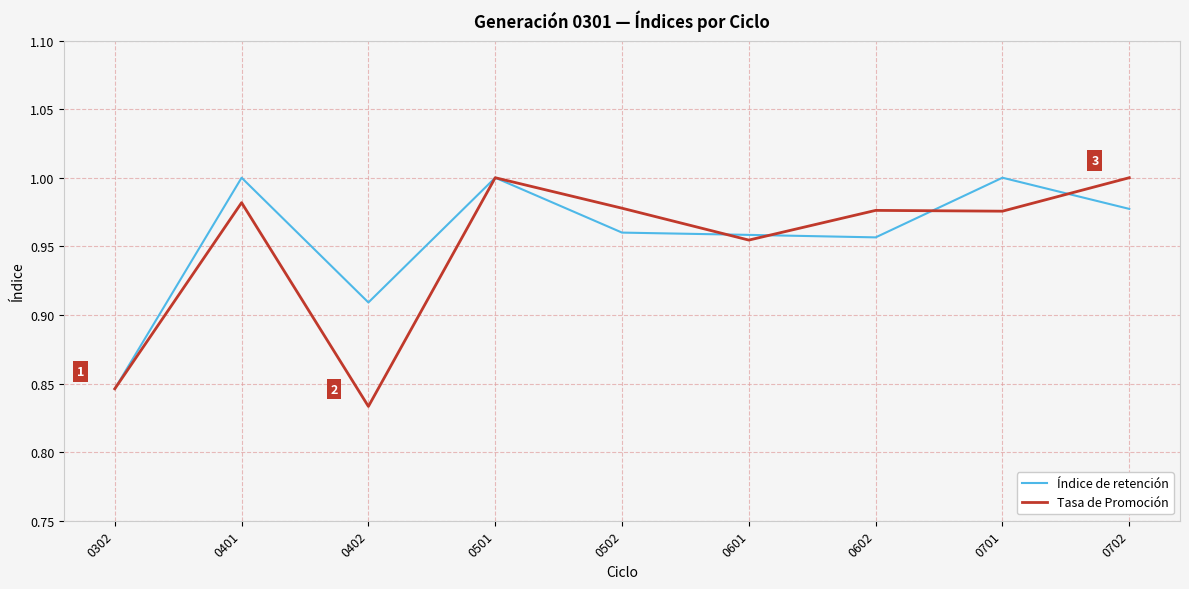

Which series has the widest spread of values?

Tasa de Promoción